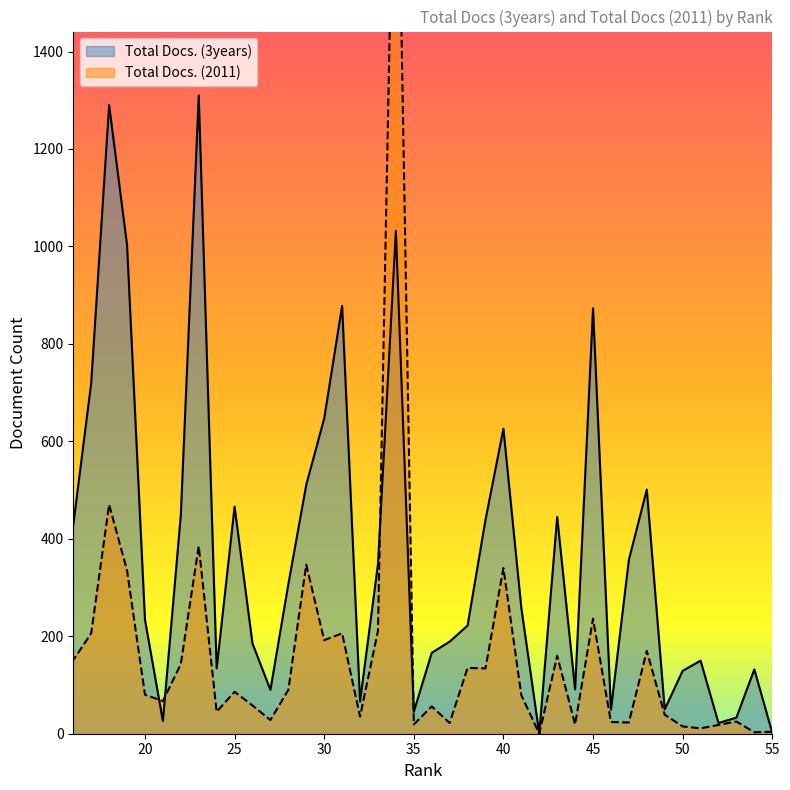

What is the difference between the maximum and minimum values in the Total Docs. (2011) series?

2088